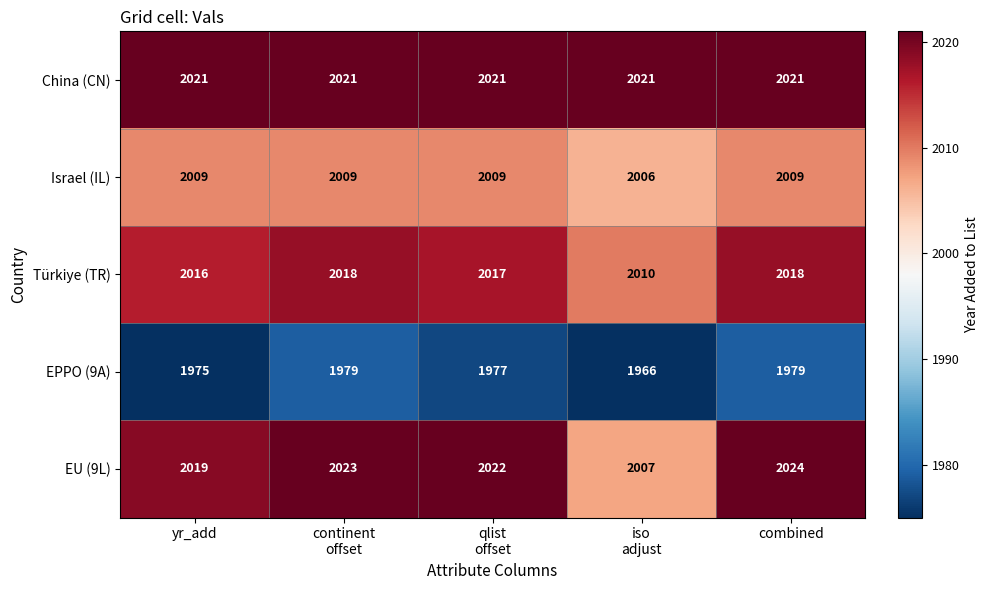

Between yr_add and combined, which series saw the biggest shift?

EU (9L)